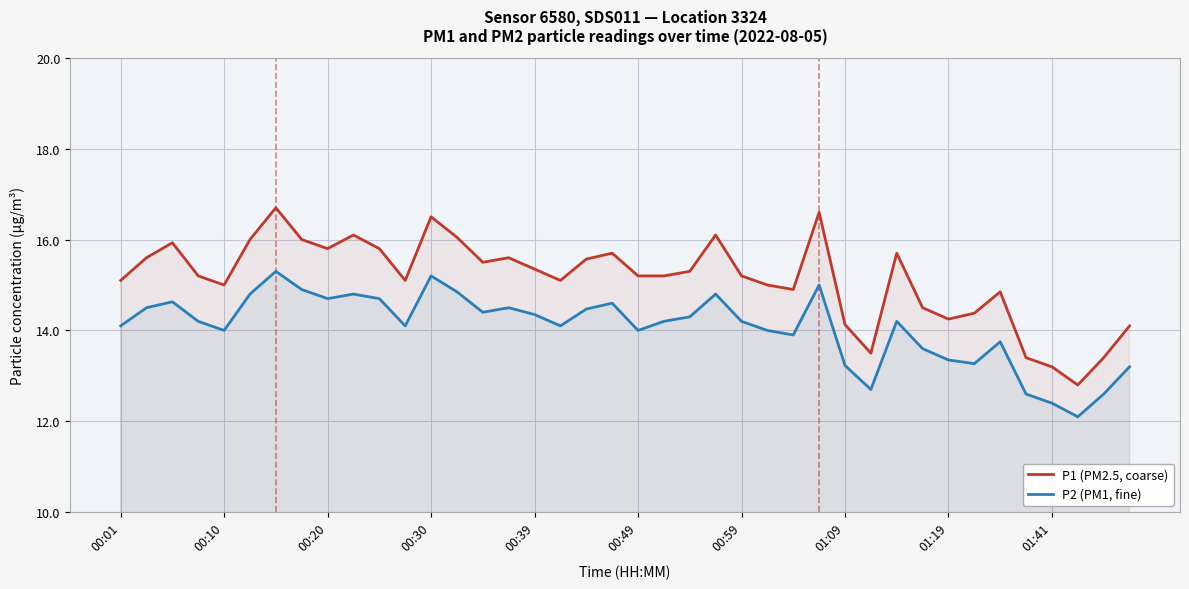

Where is the first local minimum for P1 (PM2.5, coarse)?

00:10